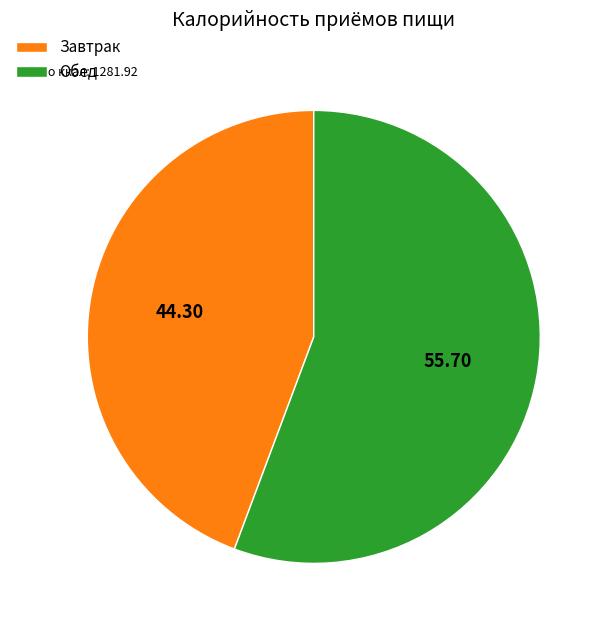

Count the number of slices in the pie.

2